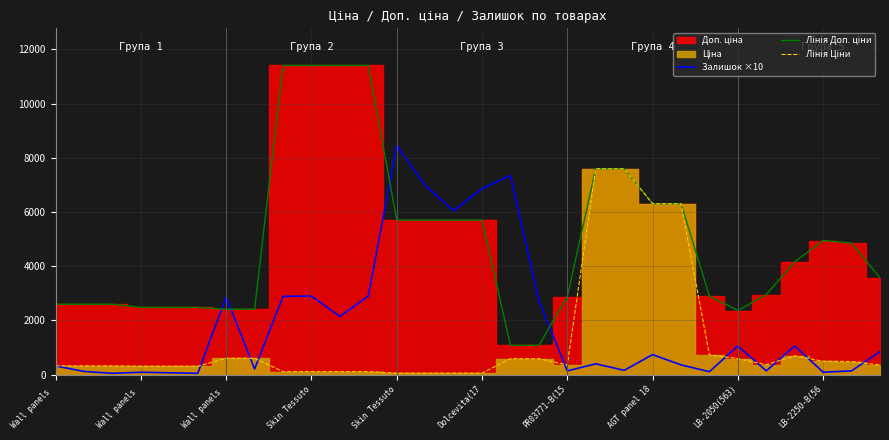

Which series has the largest total across all categories?

Лінія Доп. ціни